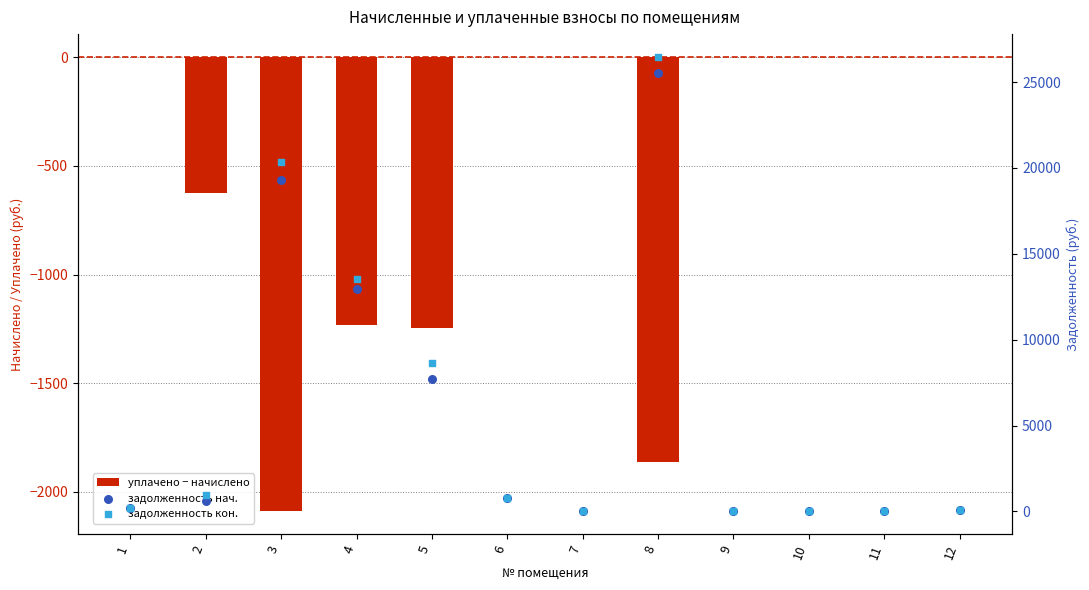

Which series contains the highest Y value?

задолженность кон.